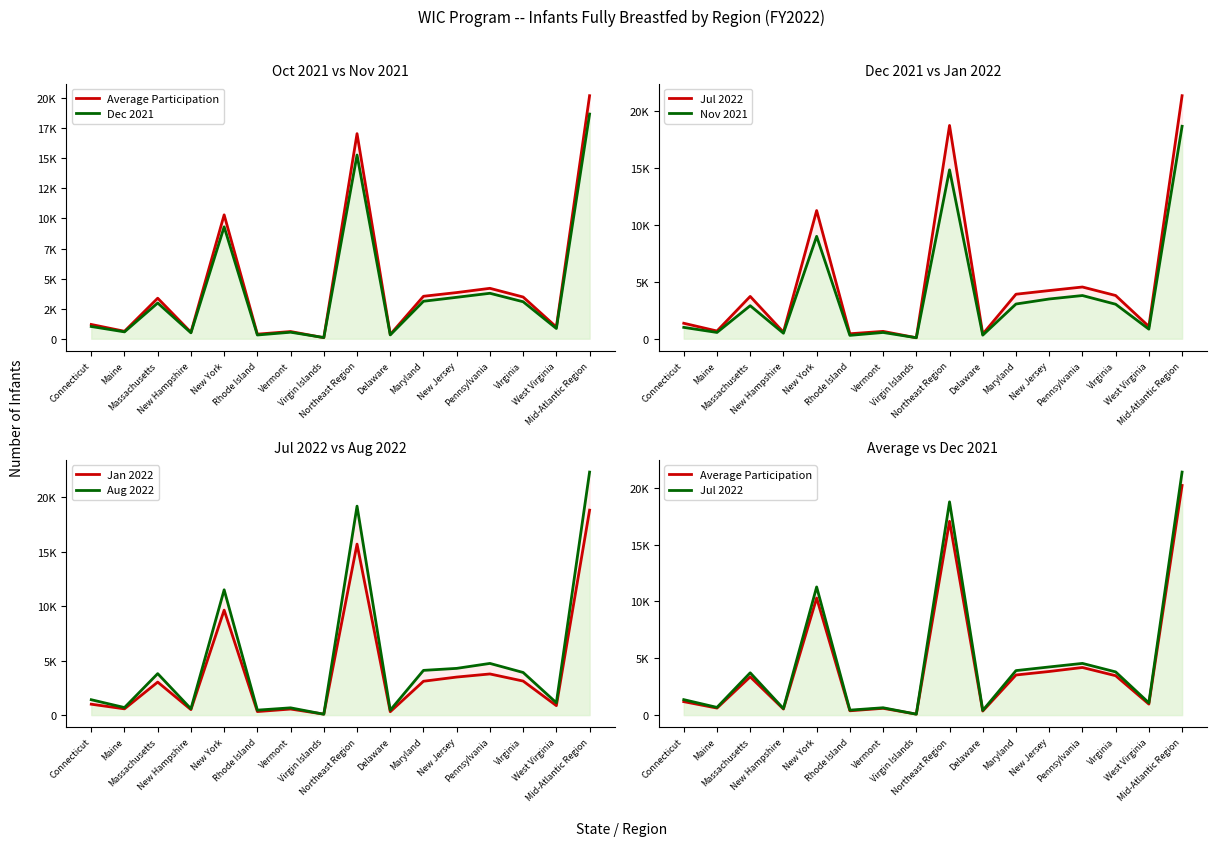

True or false: Nov 2021 and Jul 2022 intersect in this chart.

True